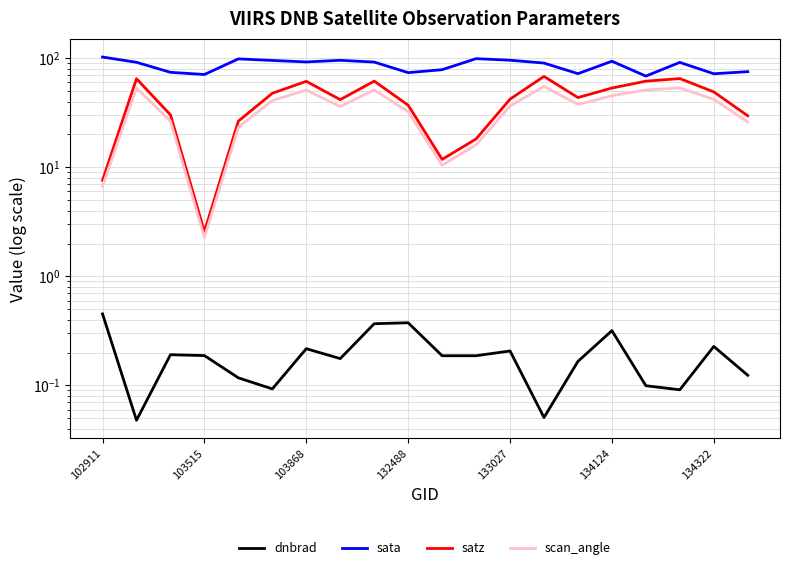

At which category is the sum across all series the highest?

13